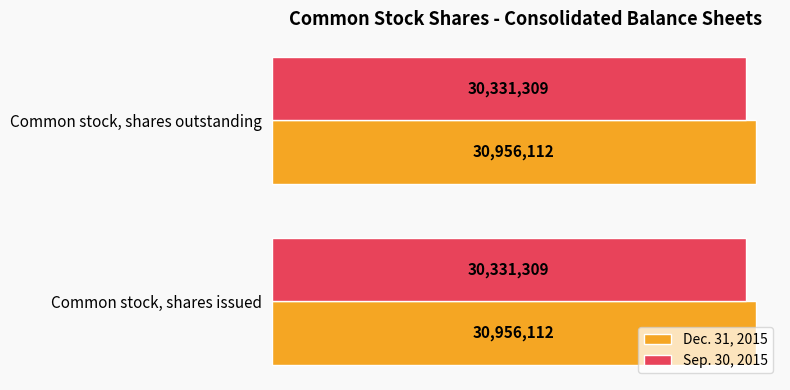

What is the average value of the Sep. 30, 2015 series?

30331309